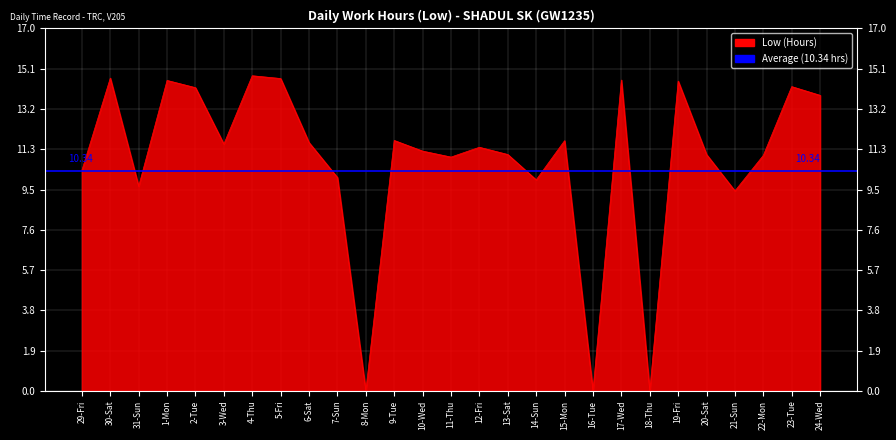

Reading left to right, what are all the values shown in this chart?

10.4	14.7	9.6	14.6	14.2	11.6	14.8	14.7	11.7	10.0	0.0	11.8	11.3	11.0	11.4	11.1	9.9	11.8	0.0	14.6	0.0	14.6	11.1	9.4	11.1	14.3	13.9